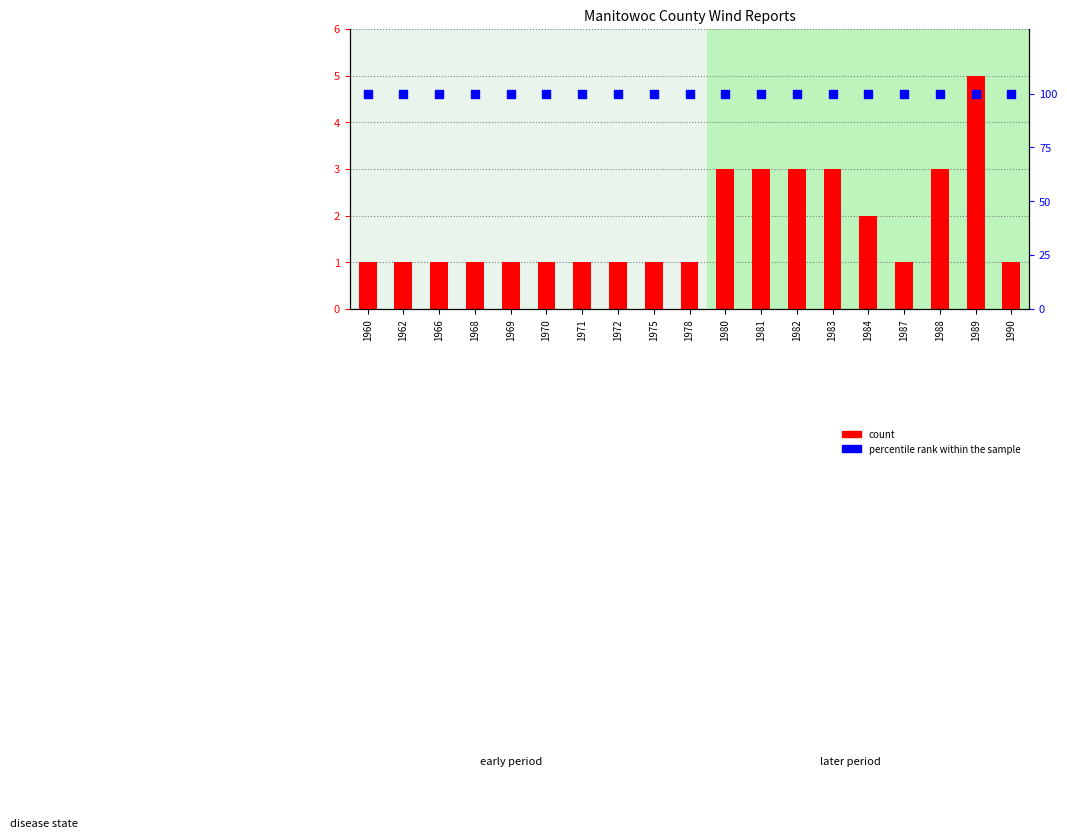

What is the total value across all series at 1969?

101